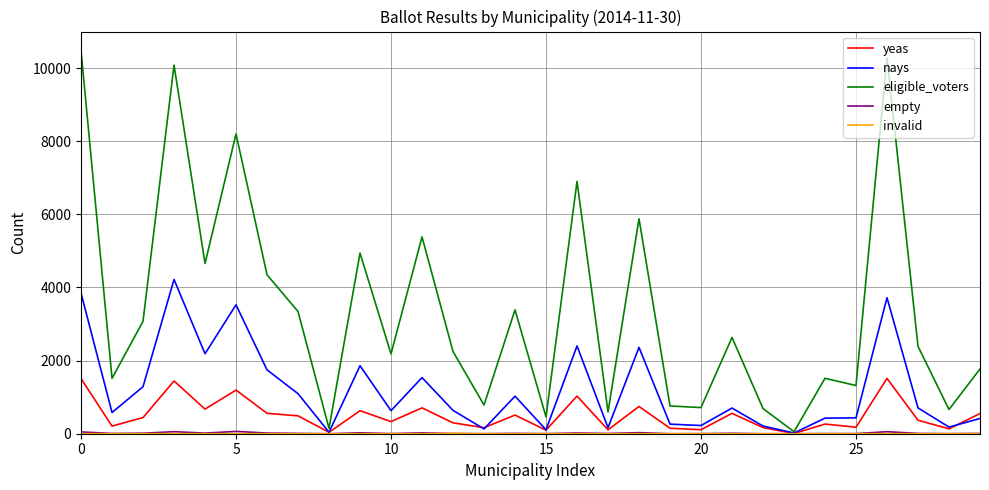

Which series has the largest total across all categories?

eligible_voters